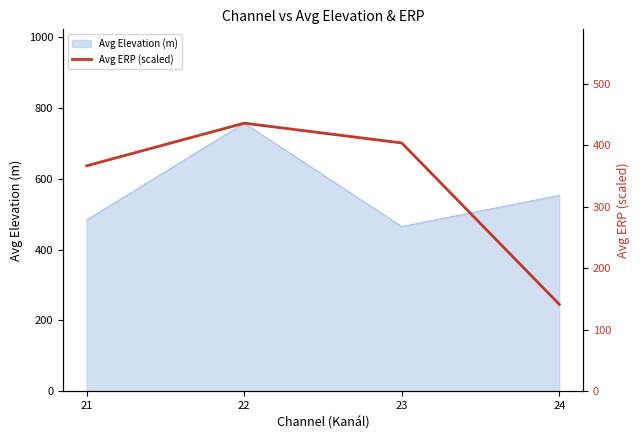

What is the lowest value of the Avg Elevation (m) series?

464.9